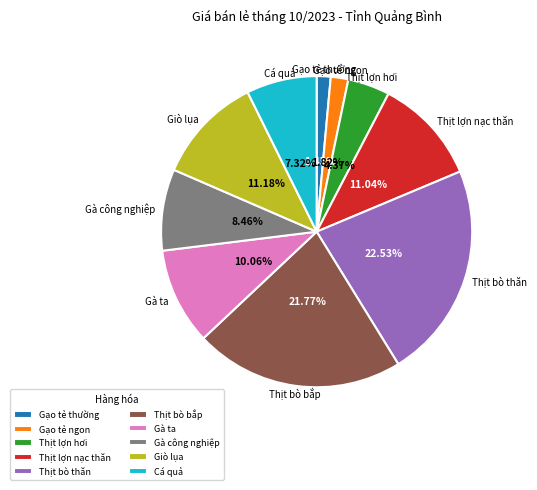

Is it true that Gạo tẻ thường is 1% of the pie?

True